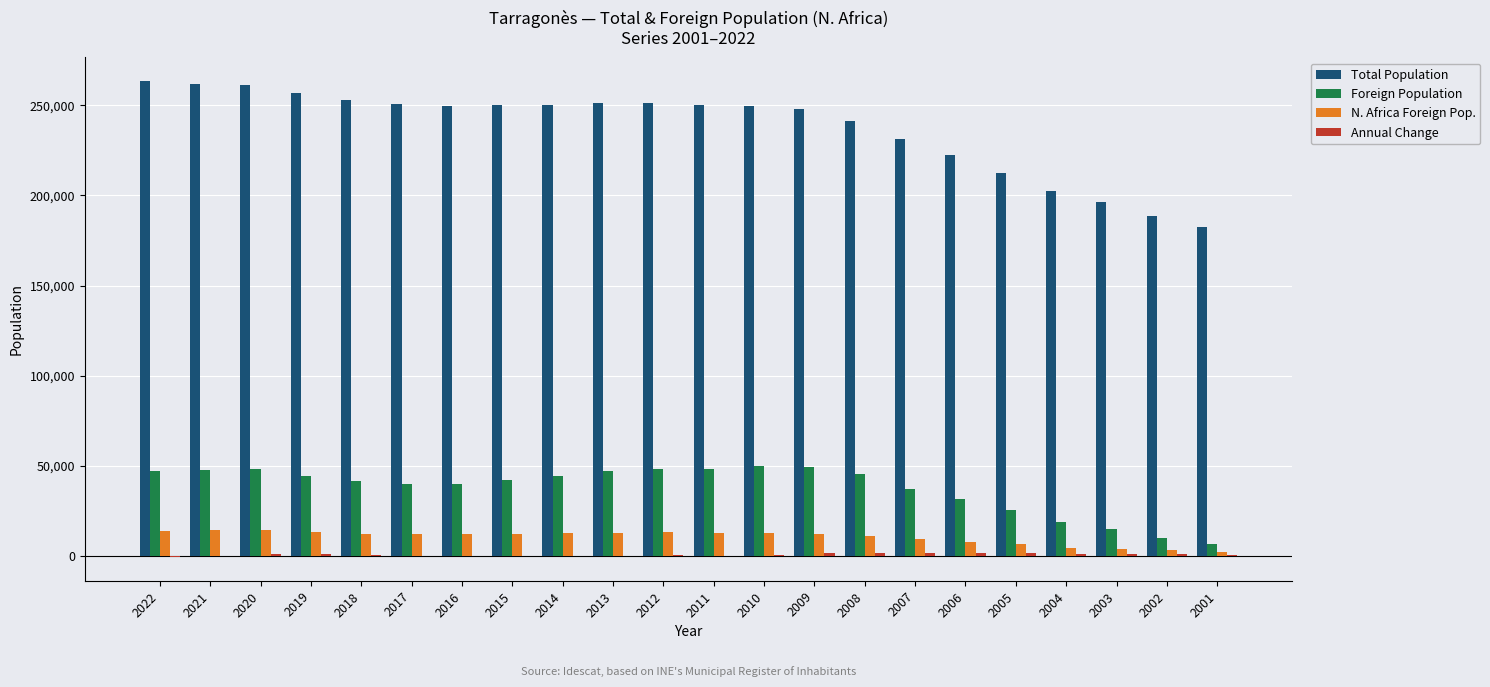

How many groups of bars are there?

22